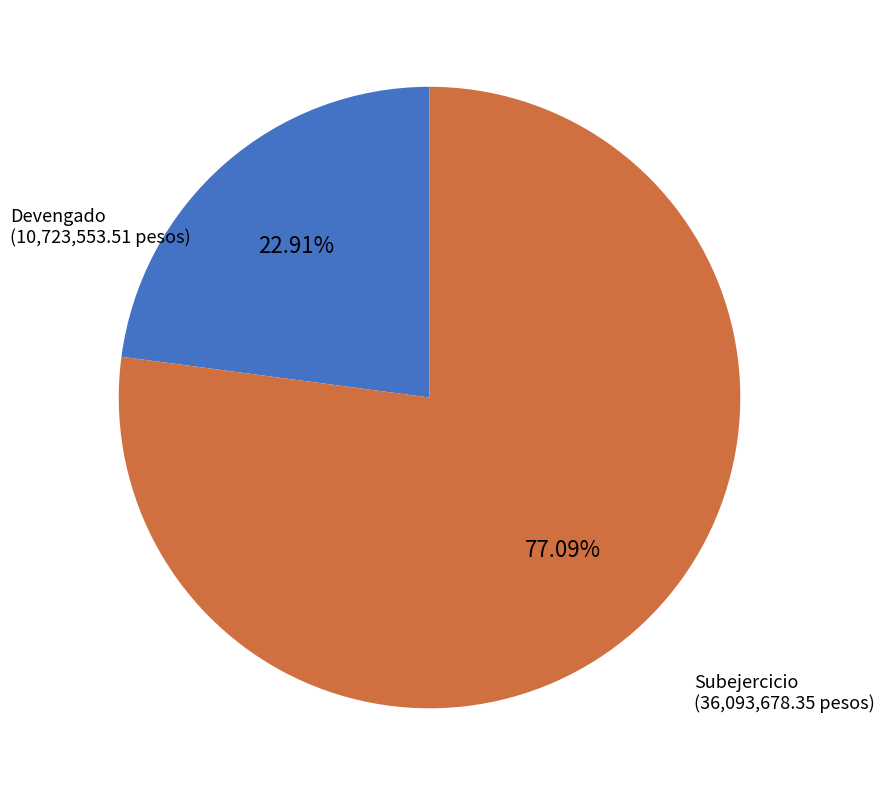

Does any single category account for the majority?

Yes